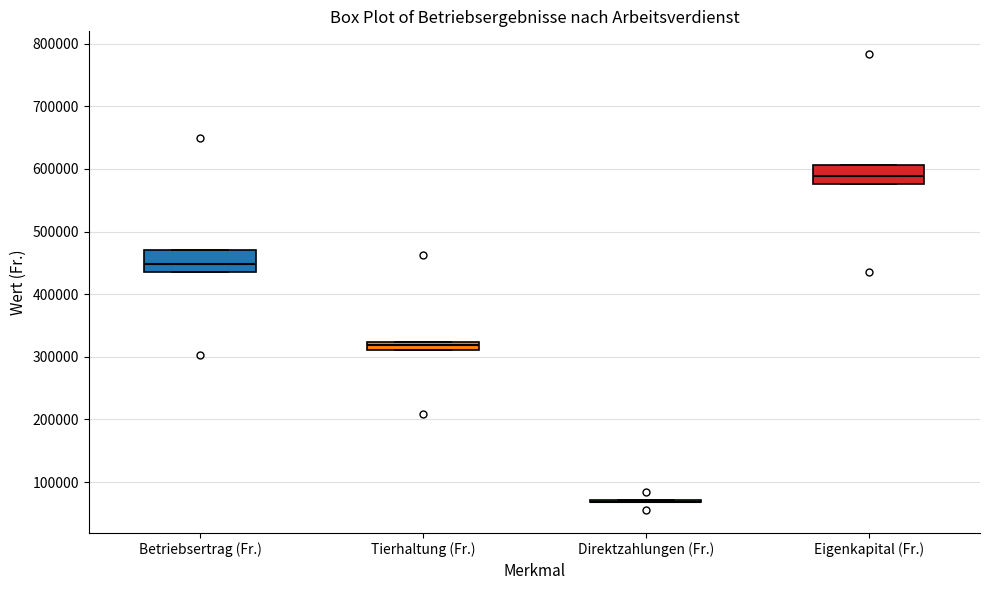

Where does the median line of the box for Betriebsertrag (Fr.) sit on the y-axis? The values are not printed on the chart, so give them approximately, as read against the axis.

450000